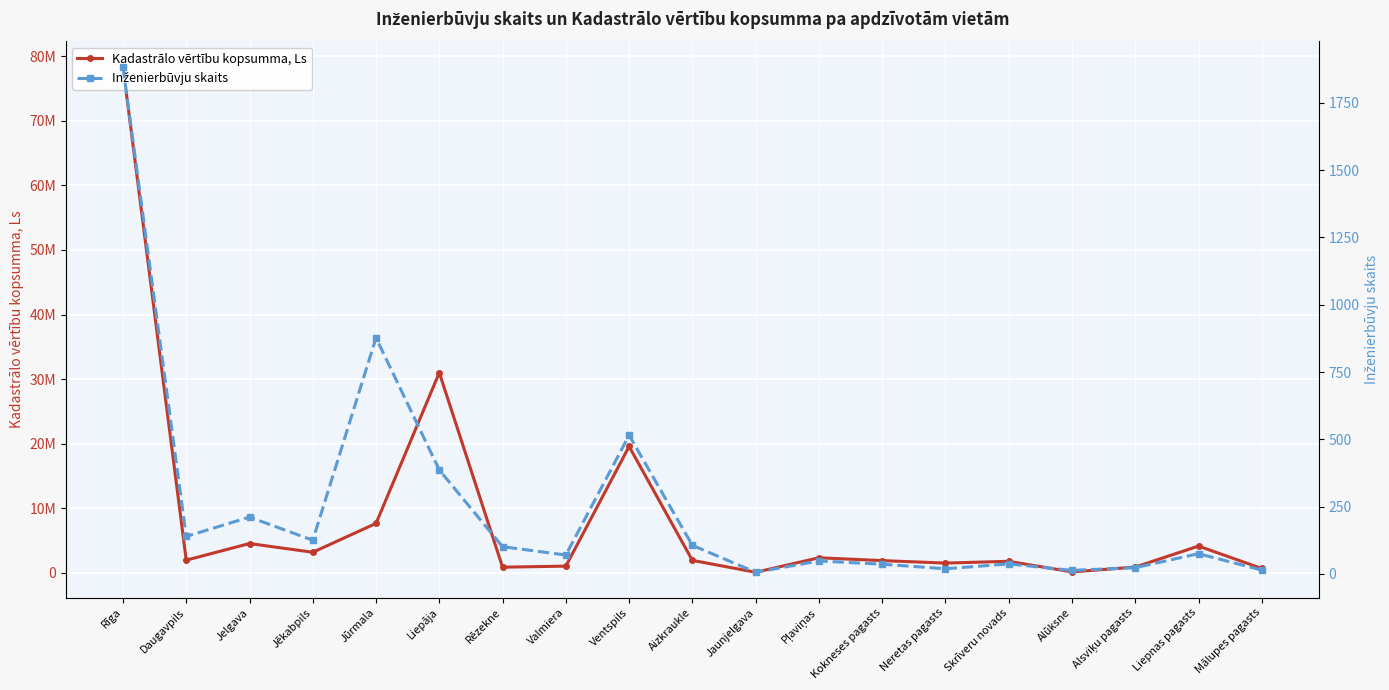

What is the approximate value of Kadastrālo vērtību kopsumma, Ls at Jelgava?

4519113